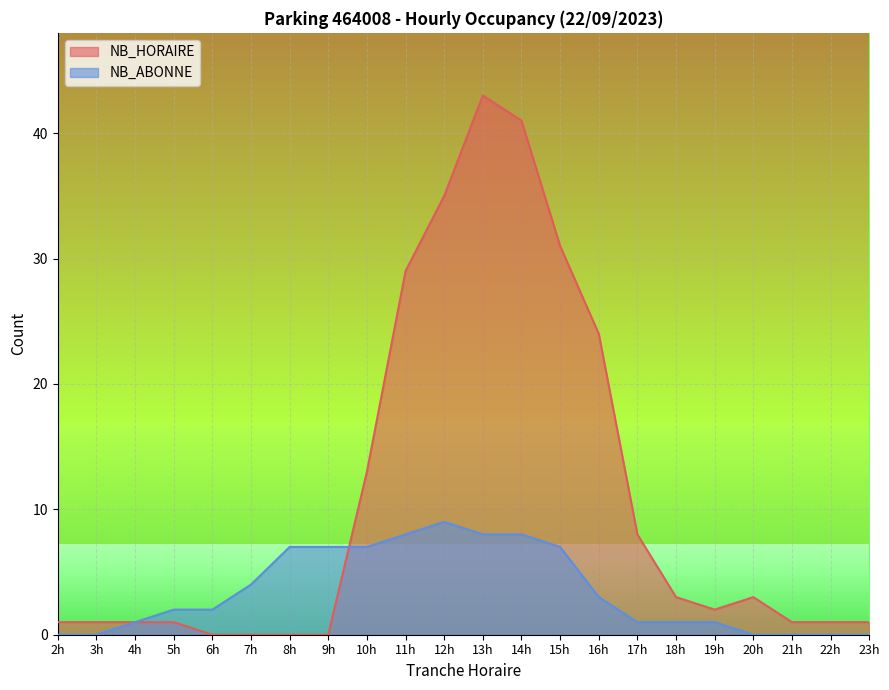

Count the number of data series in this chart.

2